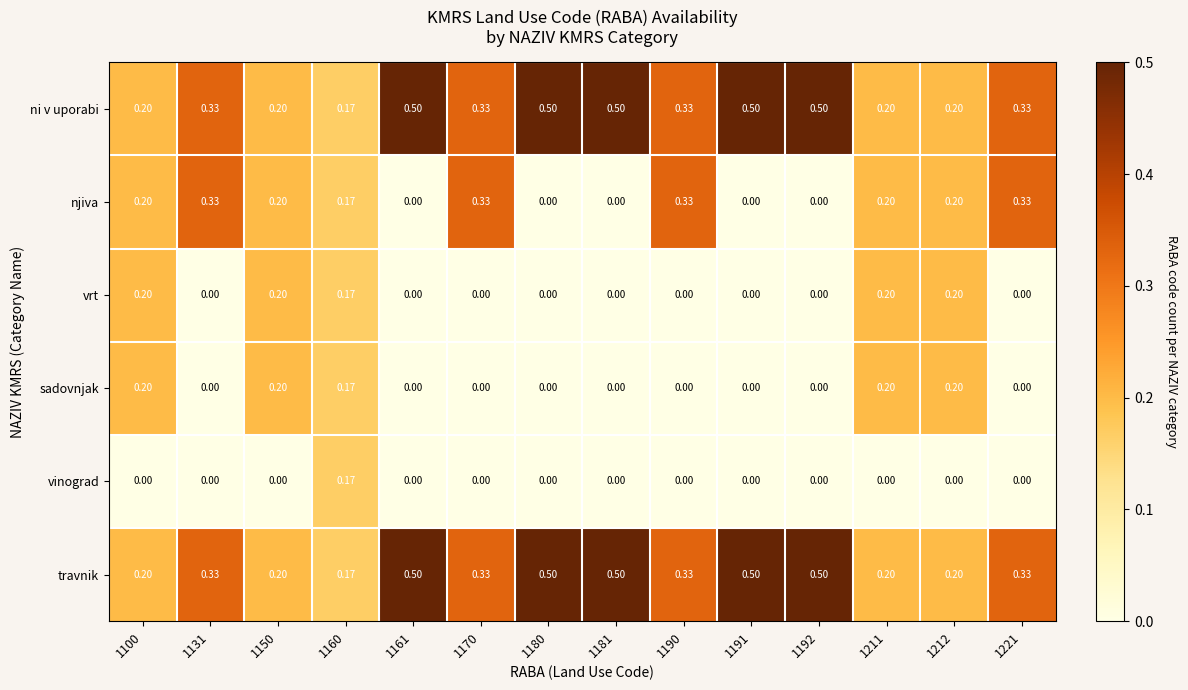

Is the value of ni v uporabi at 1212 greater than the value of vinograd at 1150?

Yes